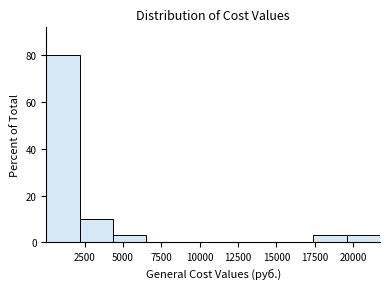

Reading left to right, list every bar in this chart as the range it spans on the x-axis followed by its height. Neither the bar edges nor the heights are printed on the chart, so give them approximately, as read against the axes.

0 to 2000: 80
2000 to 4500: 10
4500 to 6500: 4
6500 to 8500: 0
8500 to 11000: 0
11000 to 13000: 0
13000 to 15000: 0
15000 to 17500: 0
17500 to 19500: 4
19500 to 21500: 4